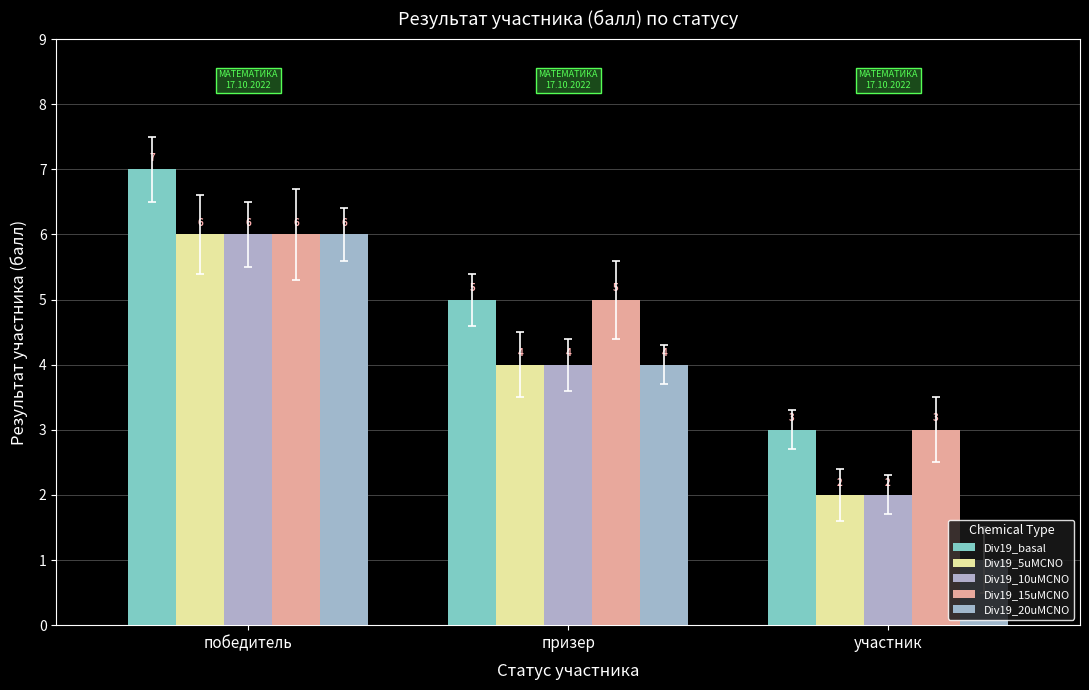

What is the approximate value of Div19_5uMCNO at участник?

2